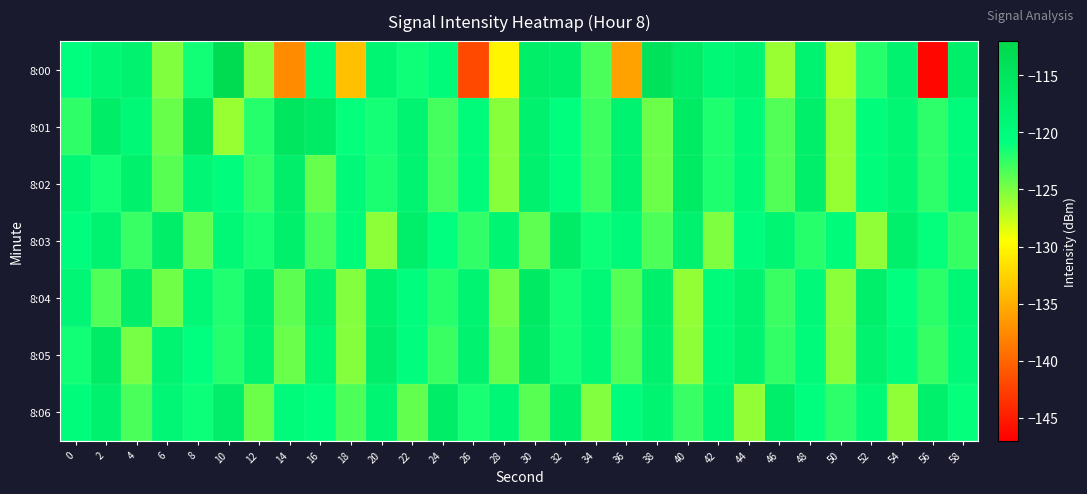

Rank the series at 46 from lowest to highest value.

8:00, 8:01, 8:02, 8:04, 8:05, 8:03, 8:06